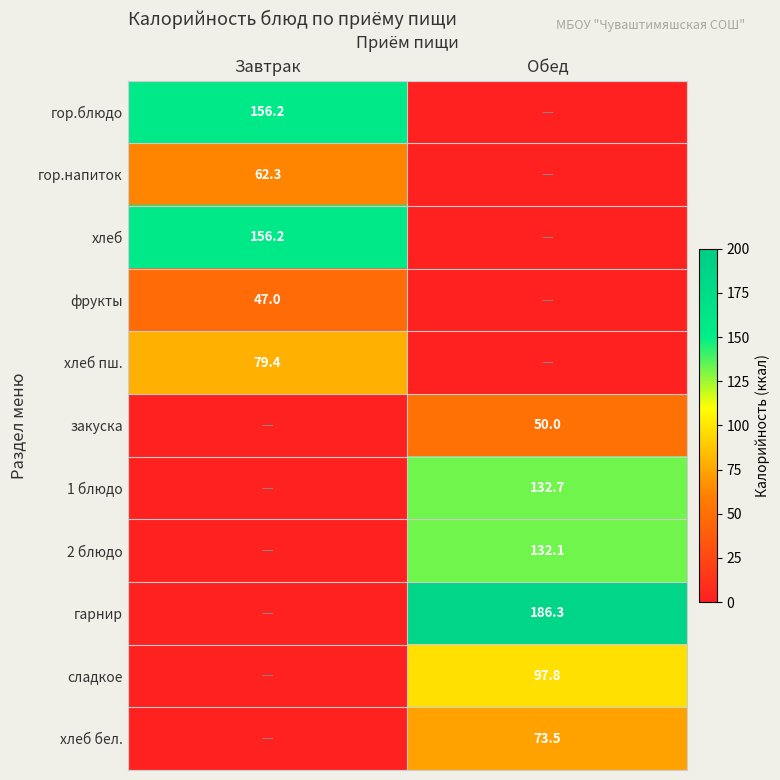

Which series has the largest total across all categories?

гарнир